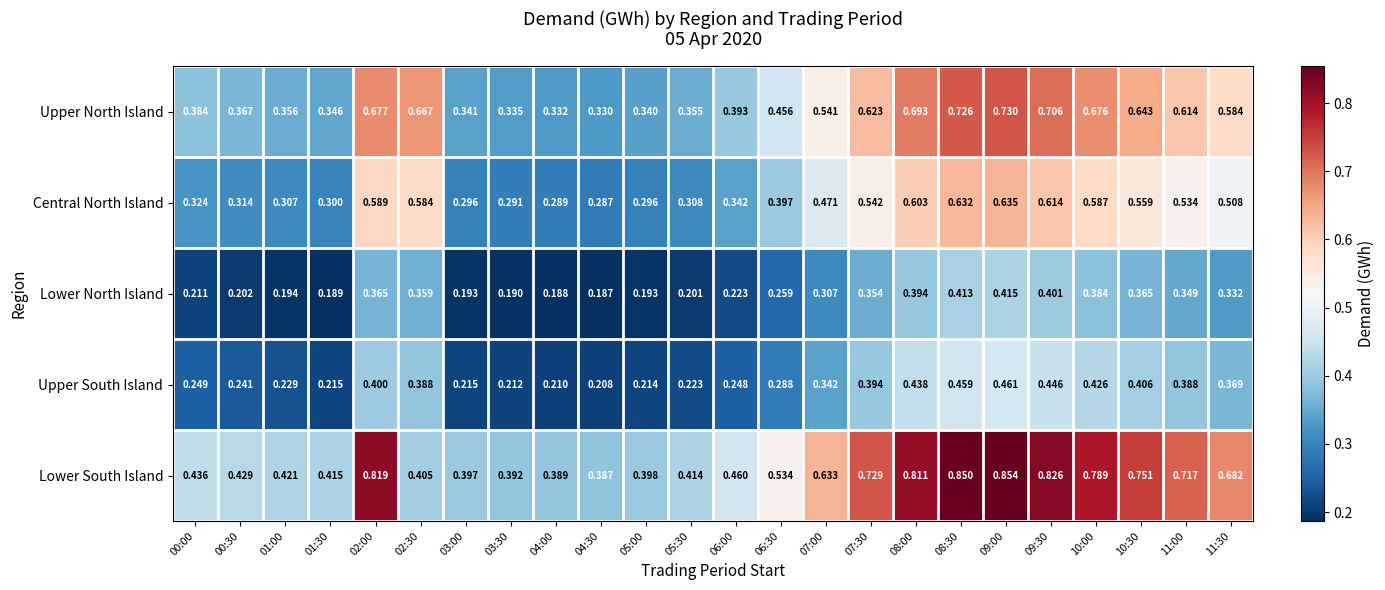

Is the value of Lower South Island at 02:00 greater than the value of Upper South Island at 10:00?

Yes